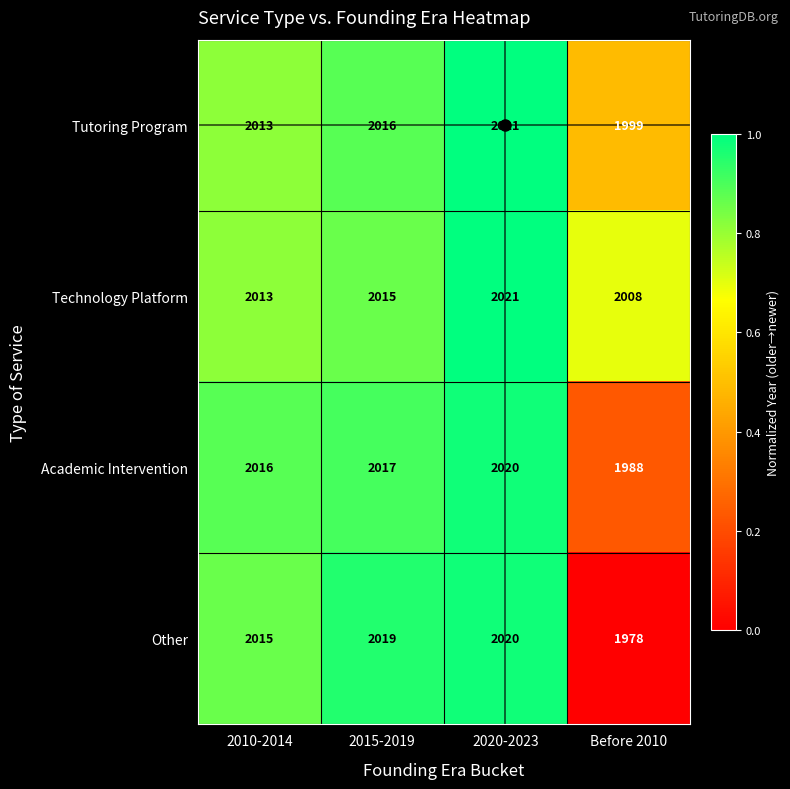

The Academic Intervention series shows 1988 at Before 2010. True or false?

True